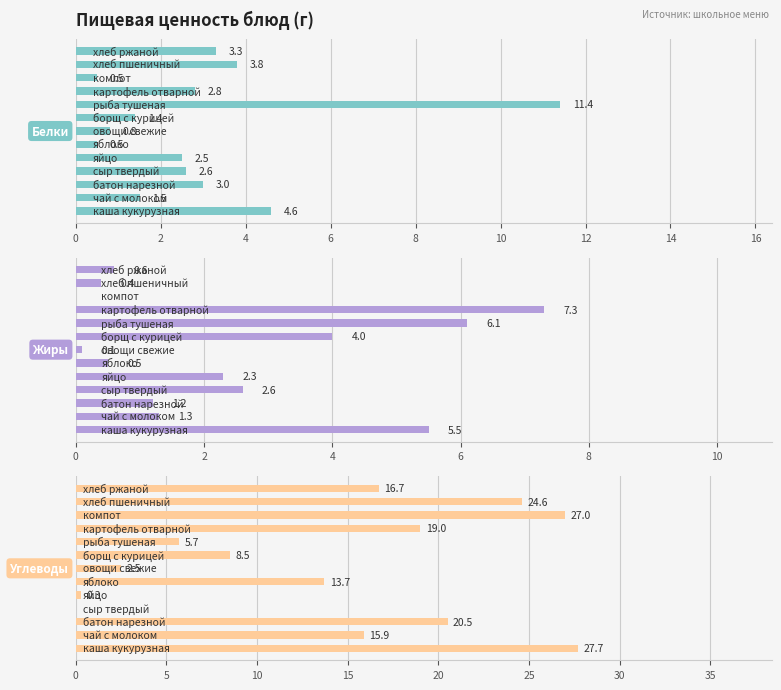

Reading left to right, extract all data points from this chart.

Белки: 4.6	1.5	3.0	2.6	2.5	0.5	0.8	1.4	11.4	2.8	0.5	3.8	3.3
Жиры: 5.5	1.3	1.2	2.6	2.3	0.5	0.1	4.0	6.1	7.3	0.0	0.4	0.6
Углеводы: 27.7	15.9	20.5	0.0	0.3	13.7	2.5	8.5	5.7	19.0	27.0	24.6	16.7